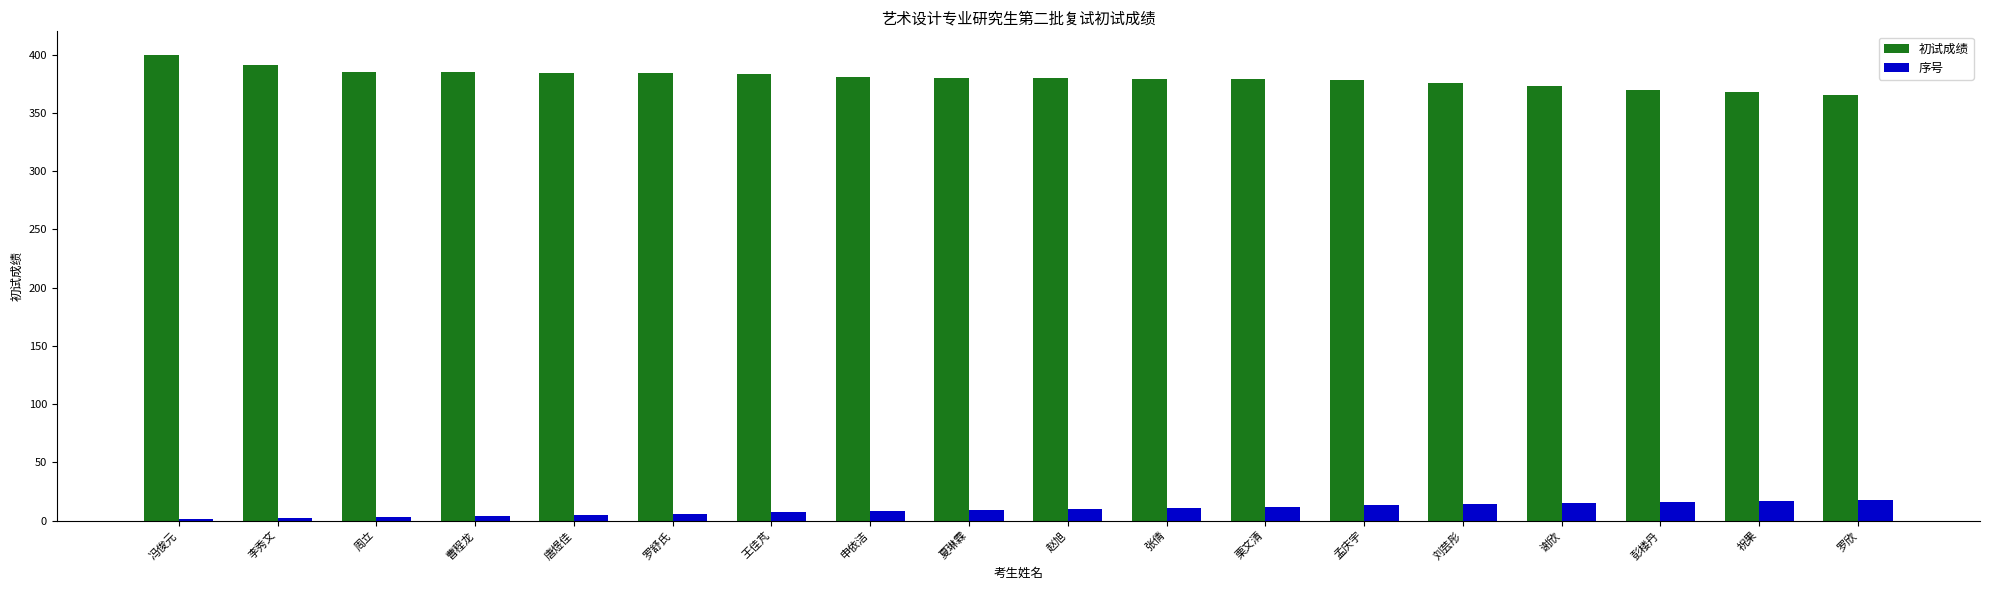

The value of 初试成绩 at 彭楼丹 is 217. True or false?

False